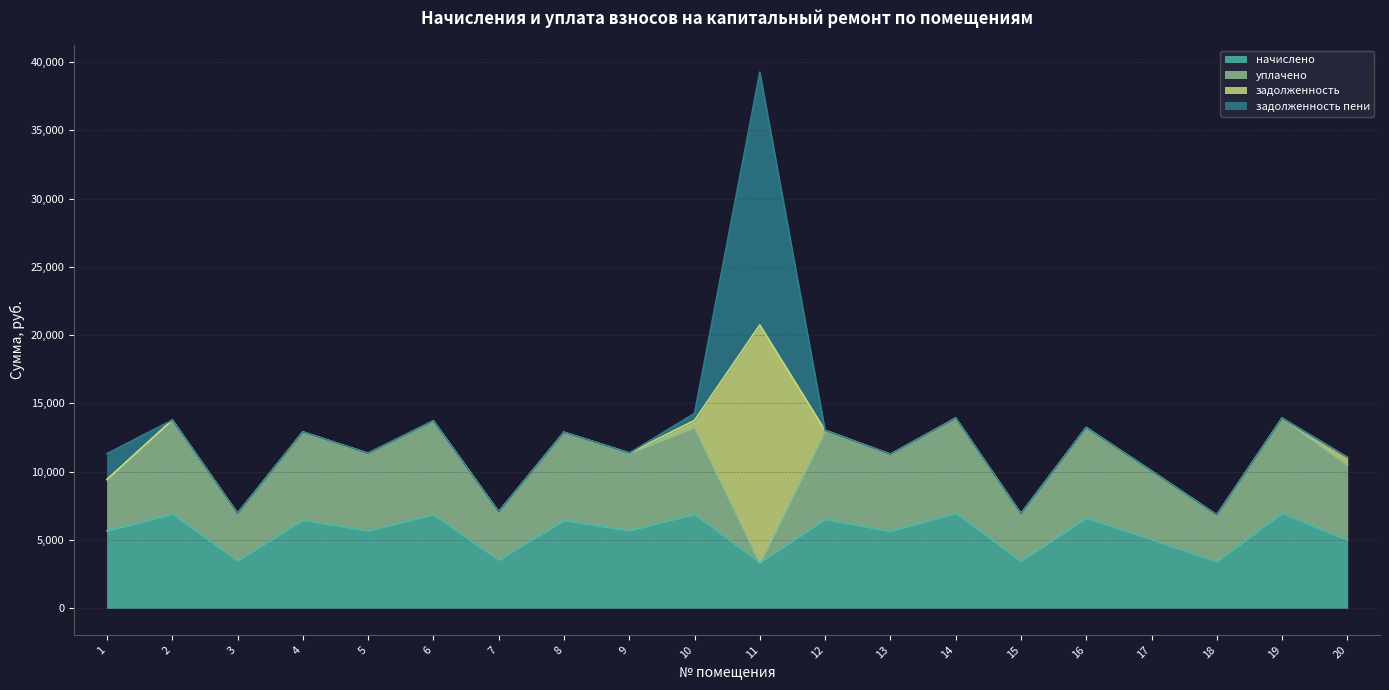

Reading left to right, what are all the values shown in this chart?

начислено: 1=5656.3	2=6889.0	3=3467.5	4=6451.2	5=5667.8	6=6854.4	7=3525.1	8=6439.7	9=5679.4	10=6877.4	11=3340.8	12=6508.8	13=5633.3	14=6958.1	15=3456.0	16=6612.5	17=5022.8	18=3409.9	19=6958.1	20=4988.2
уплачено: 1=3770.9	2=6889.0	3=3467.5	4=6451.2	5=5667.8	6=6854.4	7=3525.1	8=6439.7	9=5679.4	10=6368.0	11=0.0	12=6508.8	13=5633.3	14=6958.1	15=3456.0	16=6612.5	17=5022.8	18=3409.9	19=6958.1	20=5499.1
задолженность: 1=0.0	2=0.0	3=0.0	4=0.0	5=0.0	6=0.0	7=0.0	8=0.0	9=0.0	10=509.4	11=17405.8	12=0.0	13=0.0	14=0.0	15=0.0	16=0.0	17=0.0	18=0.0	19=0.0	20=554.2
задолженность пени: 1=1885.4	2=0.0	3=0.0	4=0.0	5=0.0	6=0.0	7=0.0	8=0.0	9=0.0	10=509.4	11=18519.4	12=0.0	13=0.0	14=0.0	15=0.0	16=0.0	17=0.0	18=0.0	19=0.0	20=0.0